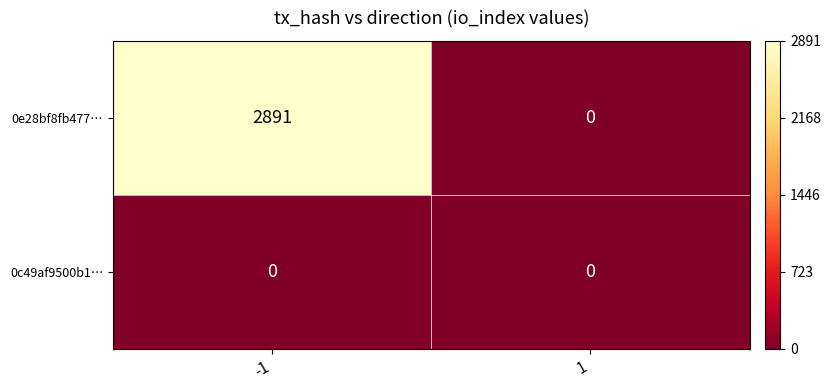

Is it true that 0e28bf8fb477… equals 1749 at 1?

False